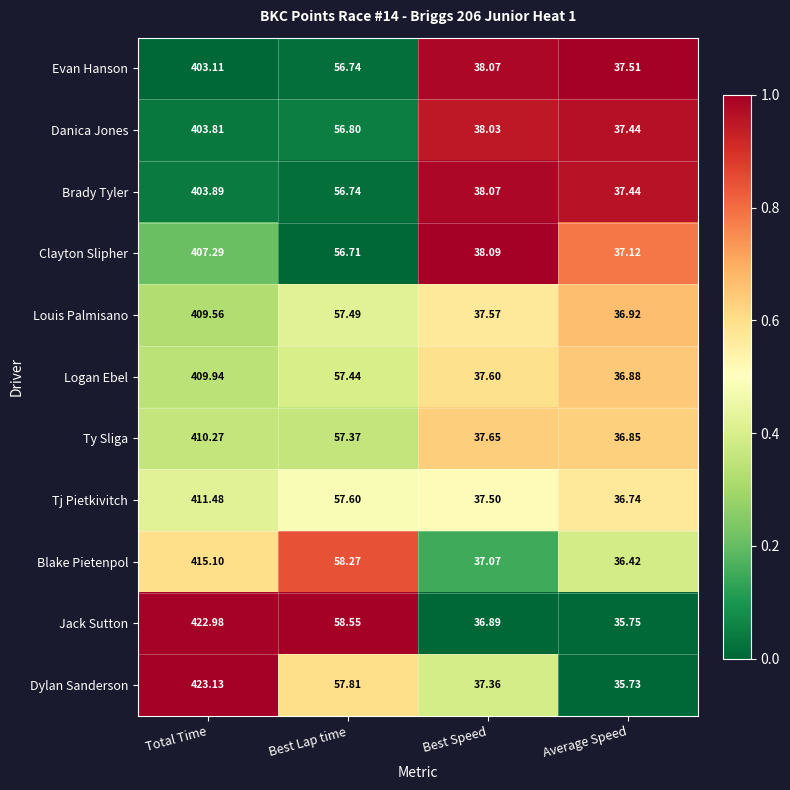

Which series has the widest spread of values?

Dylan Sanderson